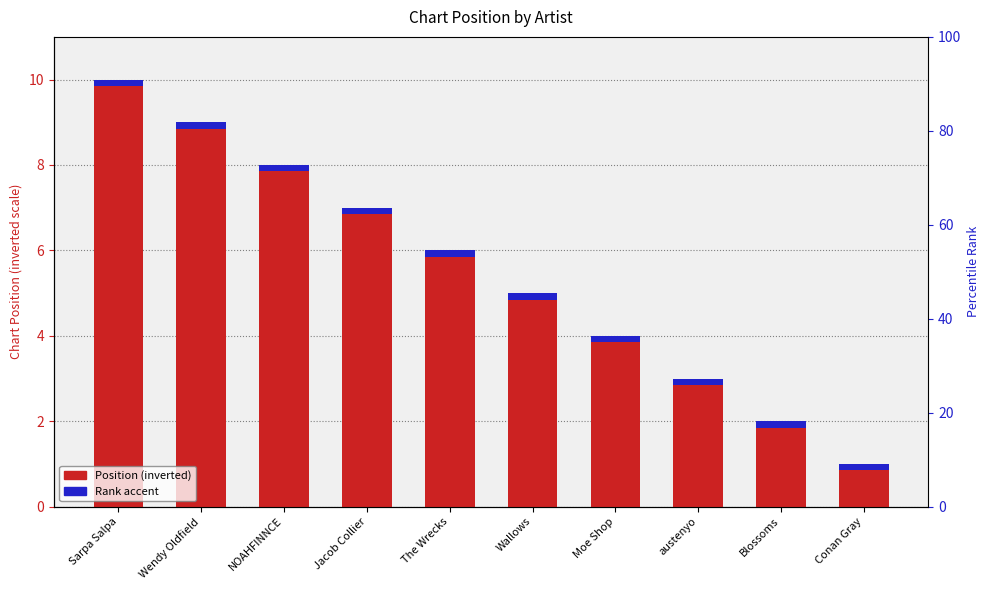

How many values in the Position (inverted) series are below 6?

5